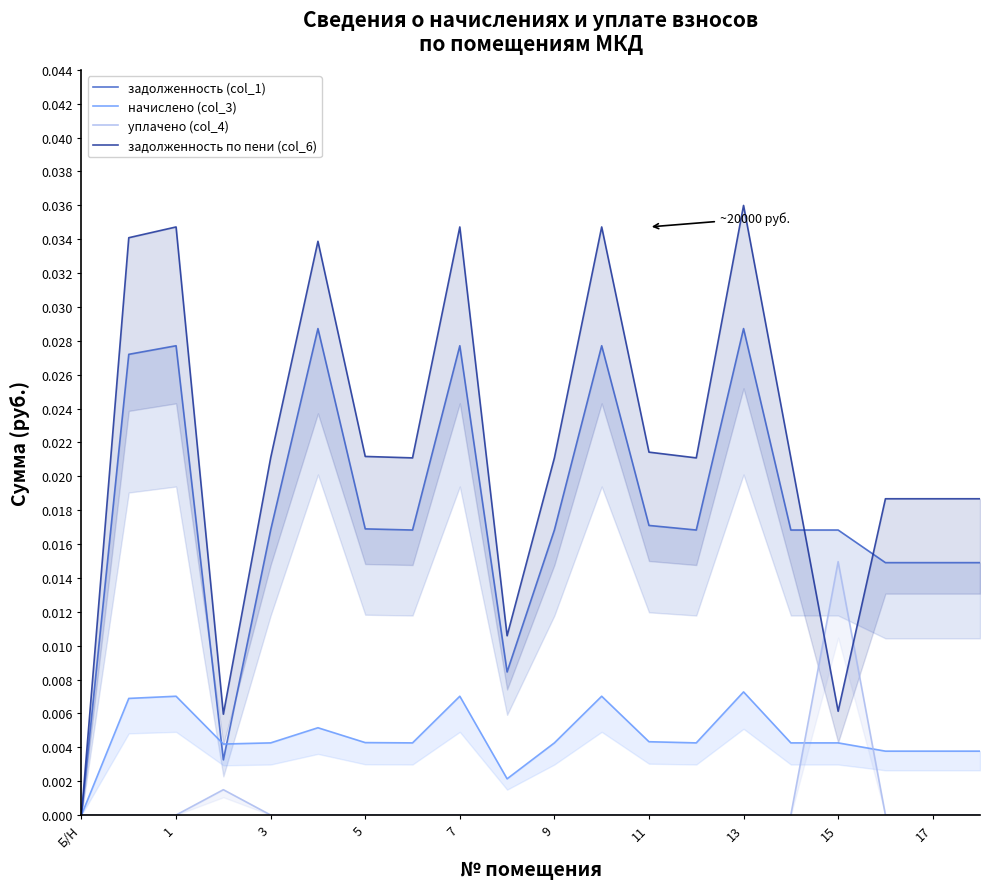

True or false: начислено (col_3) has more than 1 interior local peaks.

True